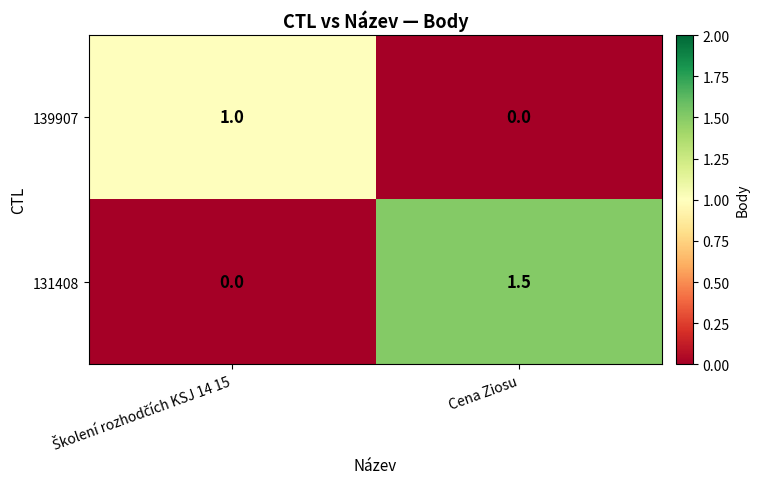

What is the sum of all 131408 values?

1.5